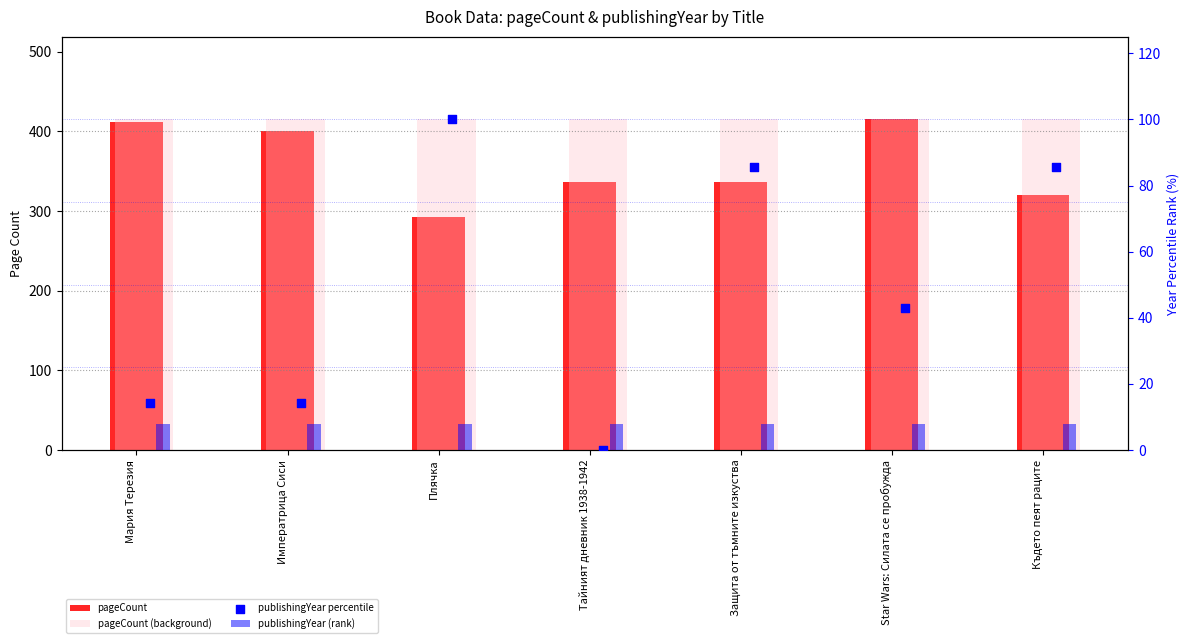

Which series contains the highest Y value?

pageCount